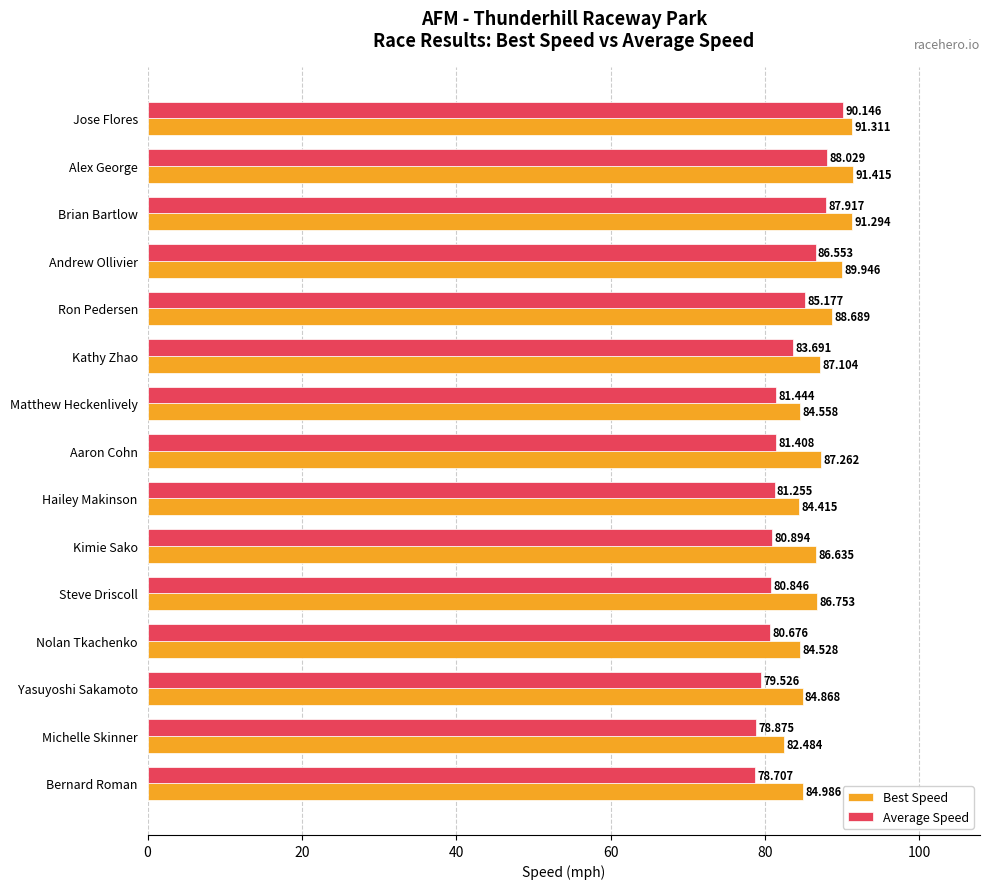

Which series has the widest spread of values?

Average Speed